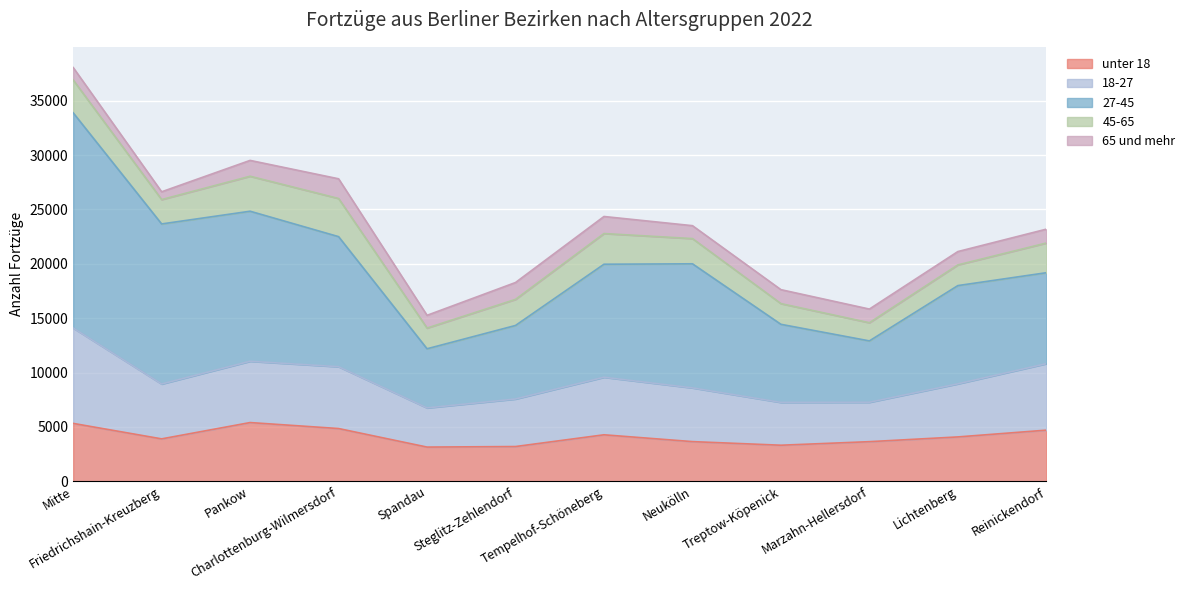

In 18-27, how many points are higher than both neighbors (excluding endpoints)?

2